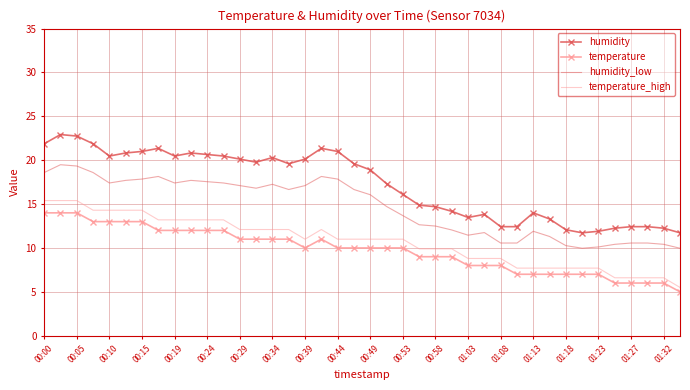

Rank the series by their maximum value, from lowest to highest.

temperature, temperature_high, humidity_low, humidity